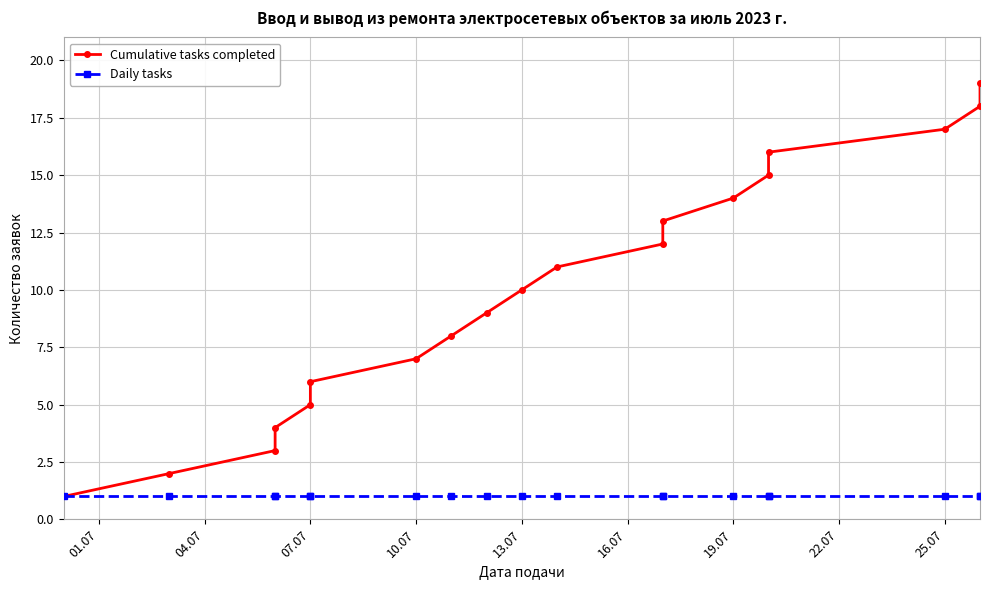

True or false: Cumulative tasks completed and Daily tasks intersect in this chart.

False